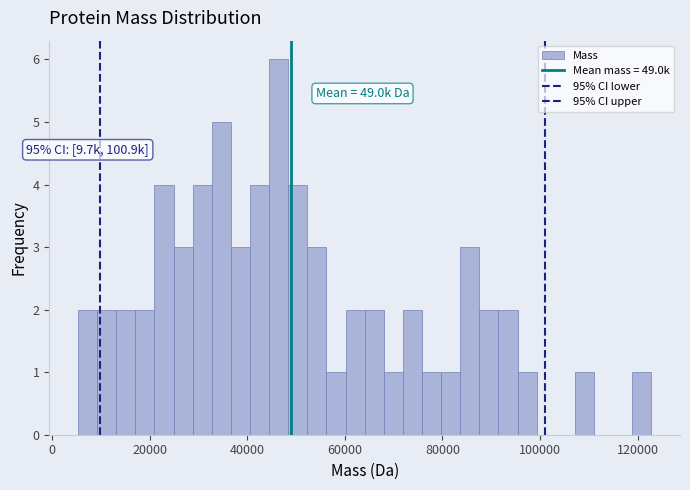

Around what value on the x-axis is the tallest bar? Give the approximate position of its centre, as read against the axis.

46000